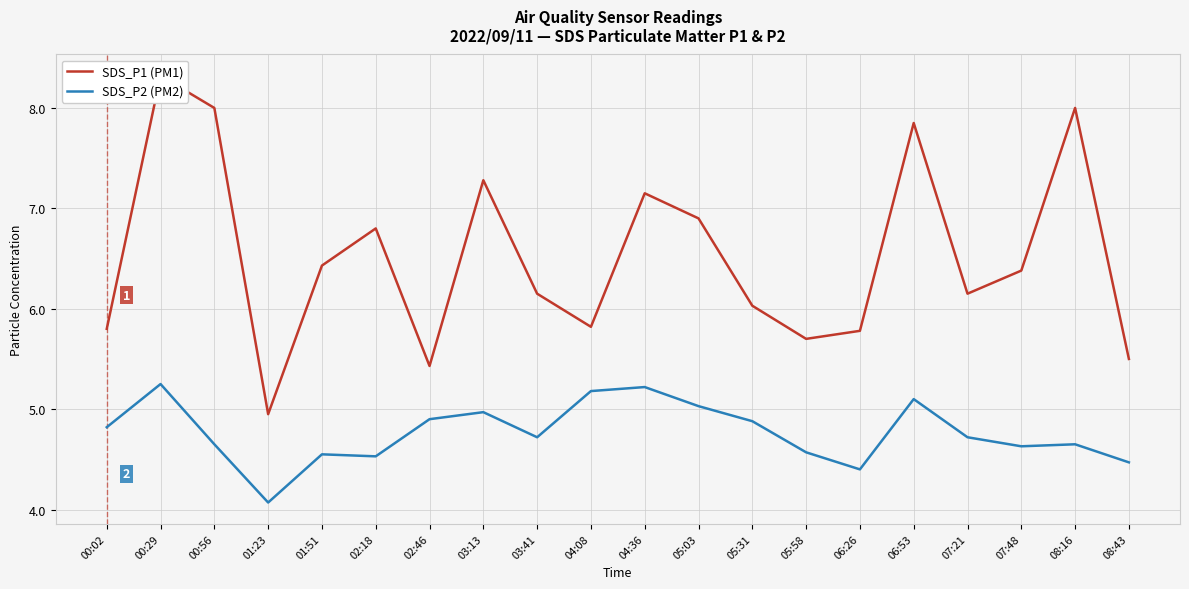

Rank the series at 00:02 from highest to lowest value.

SDS_P1 (PM1), SDS_P2 (PM2)